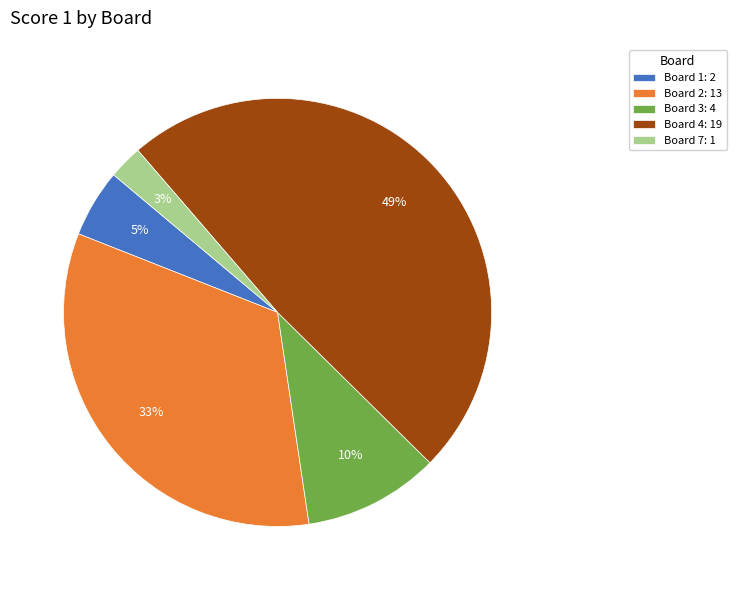

Which category has the biggest portion of the pie?

Board 4: 19